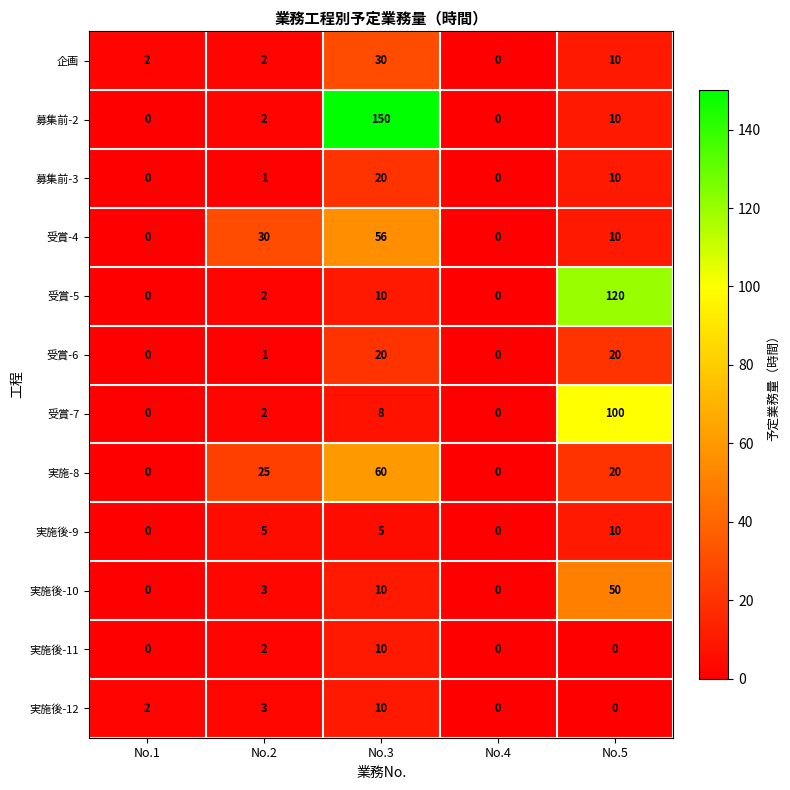

How many data points in 企画 are less than 2?

1